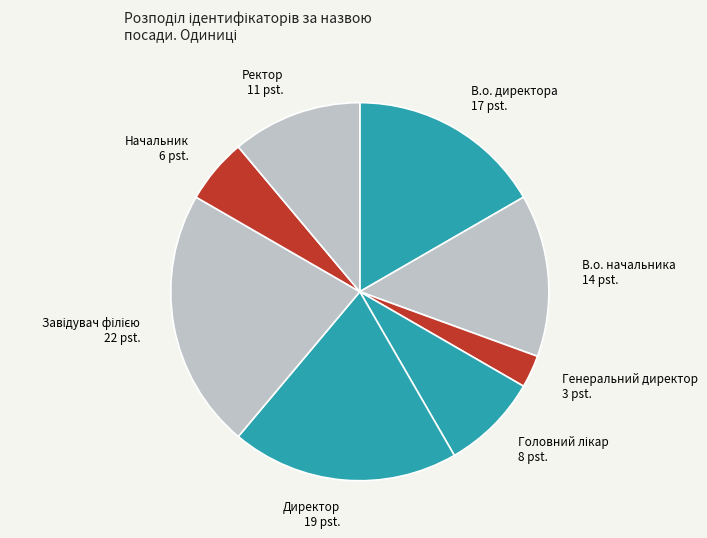

Do В.о. начальника and Генеральний директор together represent more than half of the pie?

No